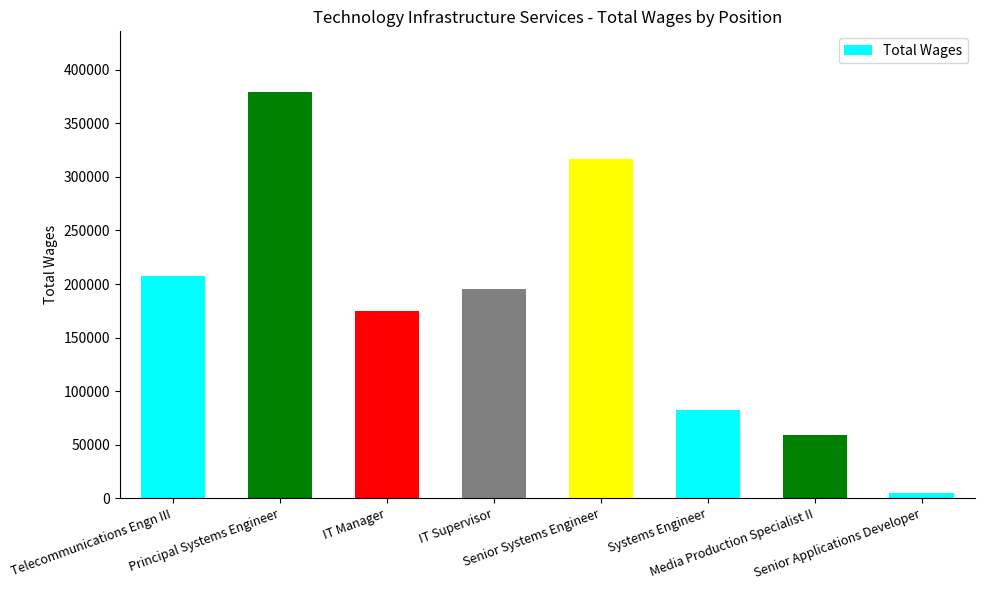

Where is the data nearest to the value 192171?

IT Supervisor